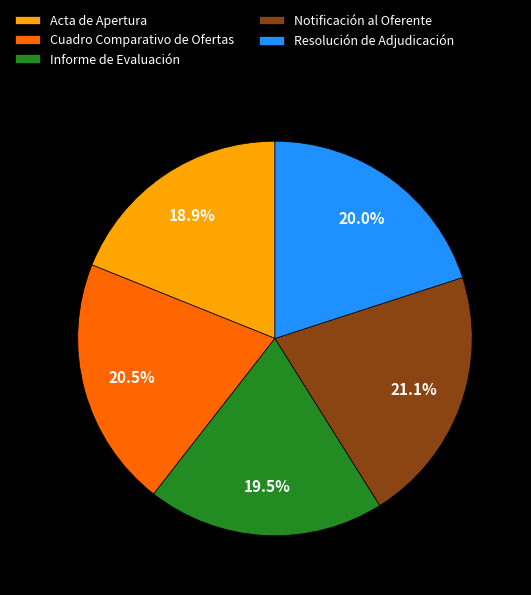

How many slices are in this pie chart?

5